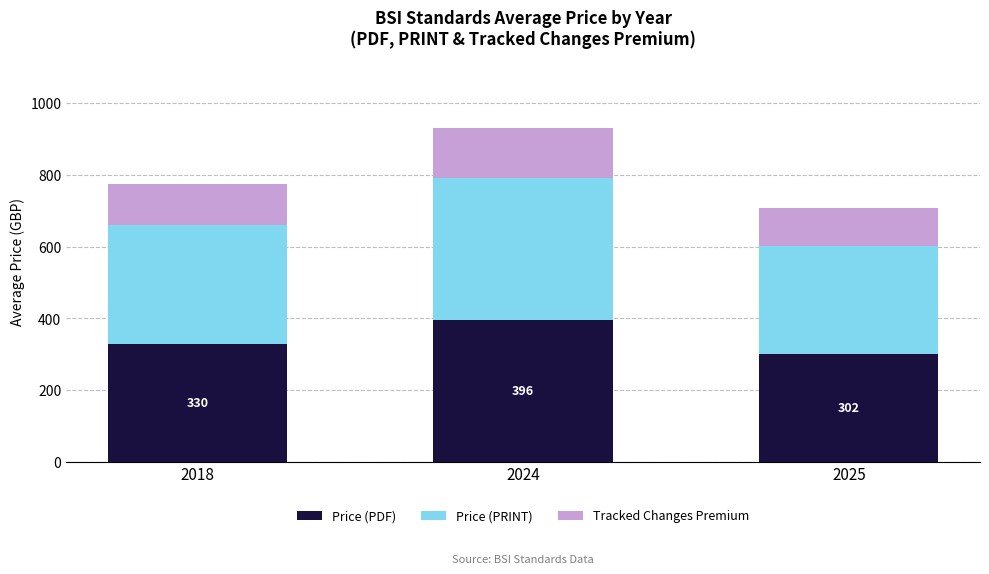

Does the chart contain any negative values?

No